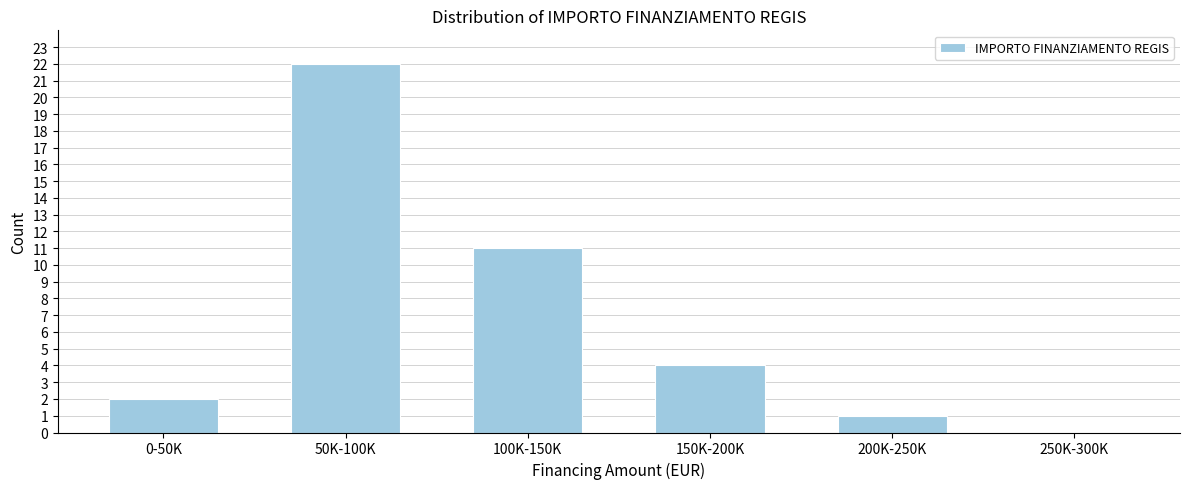

Reading left to right, what are all the values shown in this chart?

0-50K=2	50K-100K=22	100K-150K=11	150K-200K=4	200K-250K=1	250K-300K=0